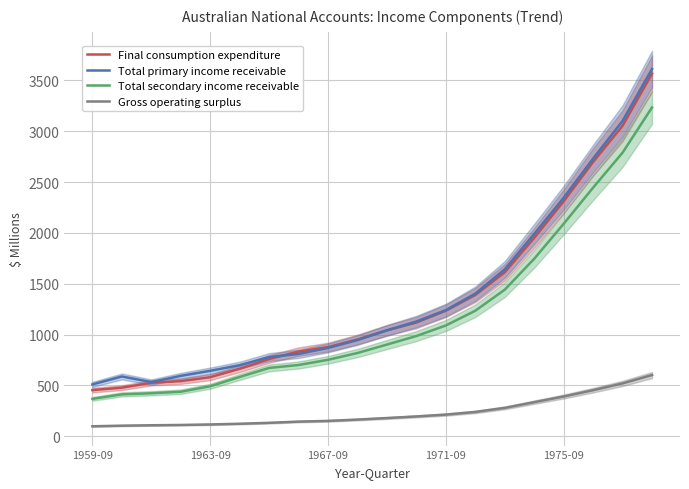

At which label is Total primary income receivable closest to 2060?

15